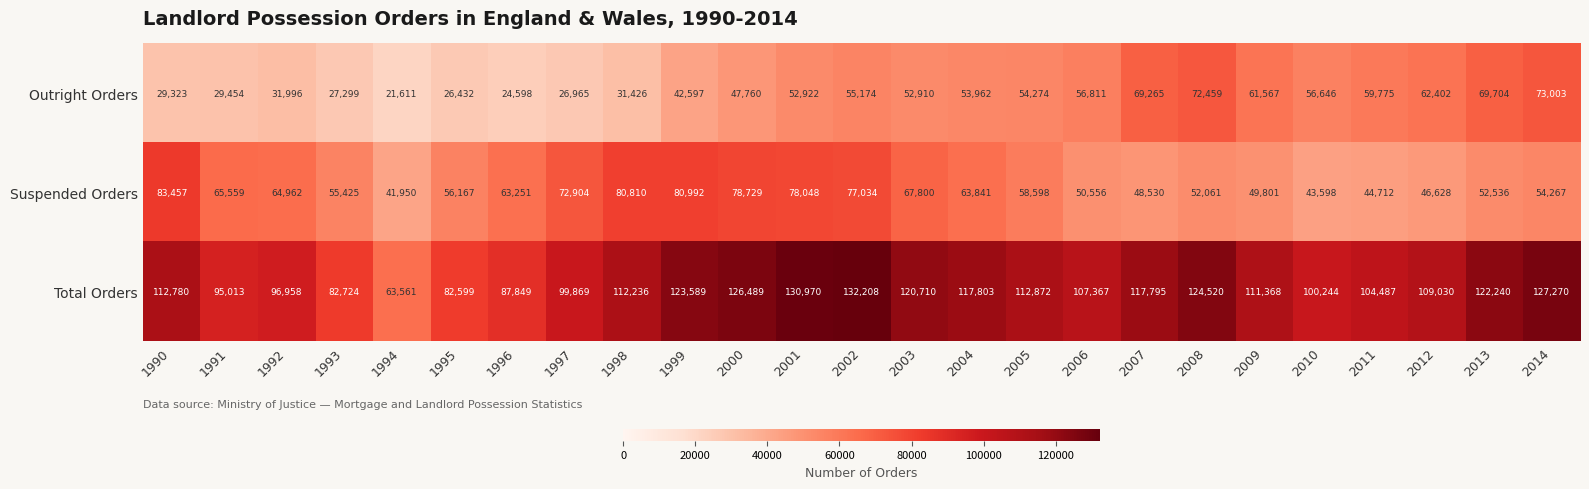

How many distinct data groups are displayed?

3